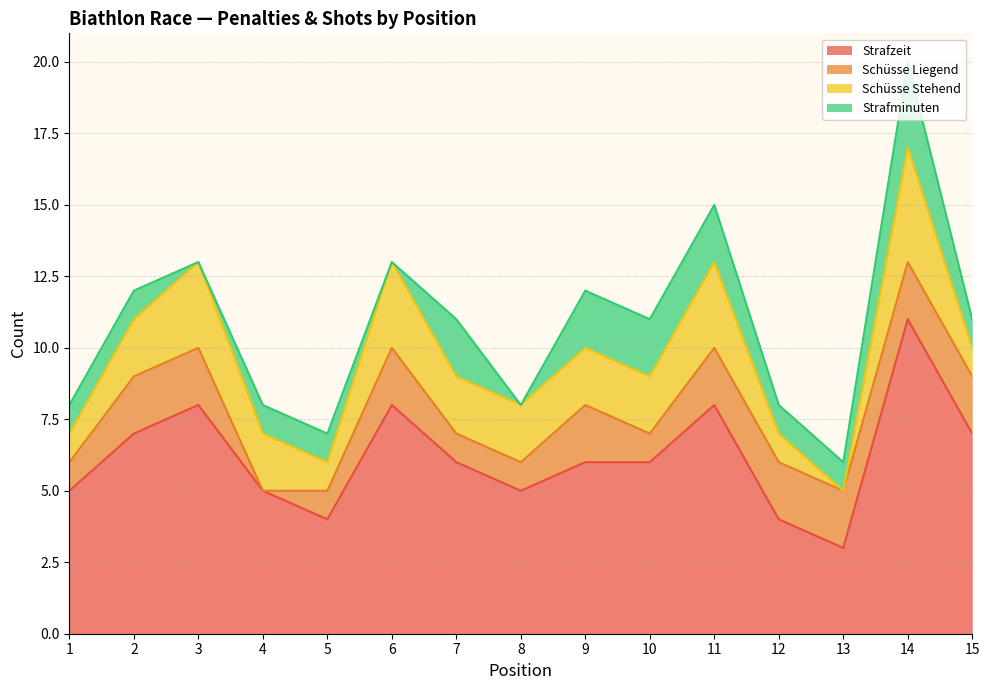

How many intersections are there between Schüsse Stehend and Strafminuten?

1